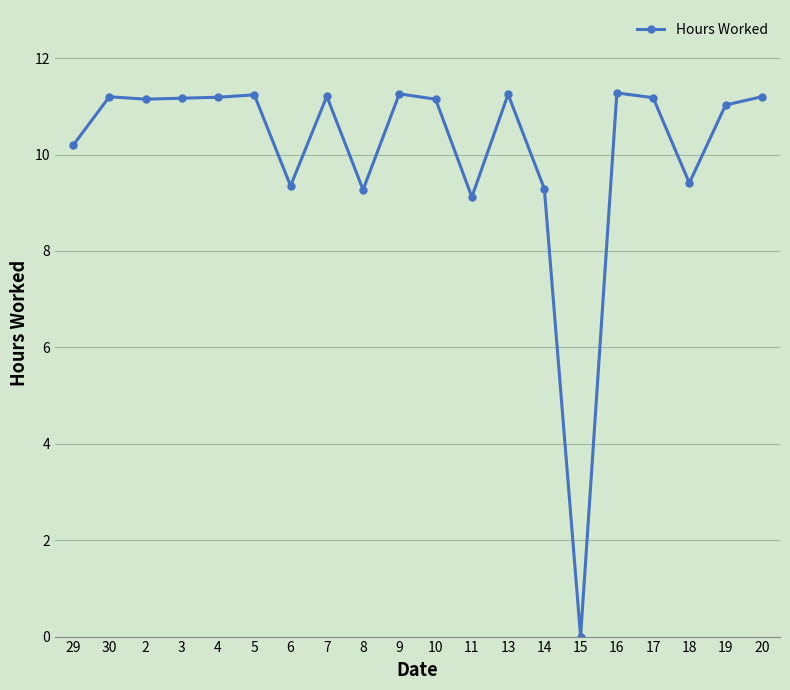

What is the approximate value at 14?

9.3